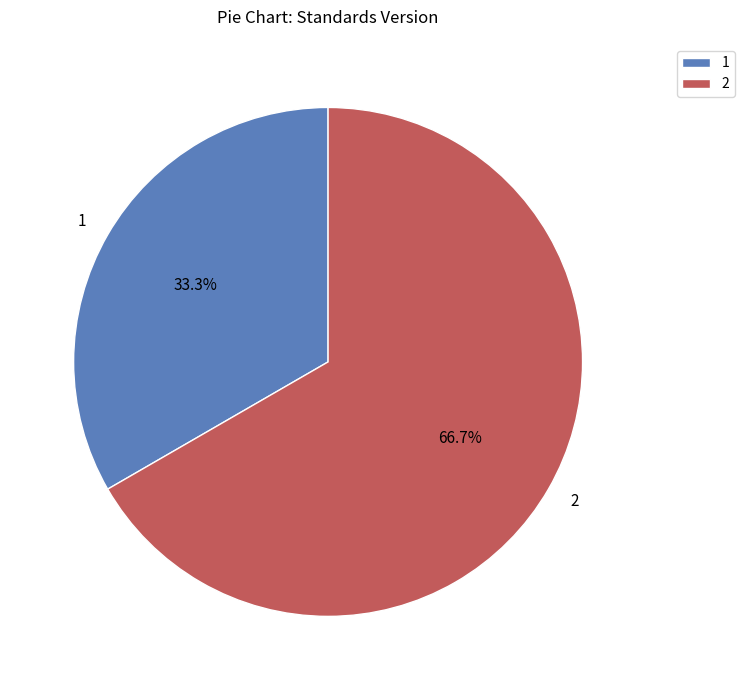

What is the total percentage of 1 and 2?

100.0%